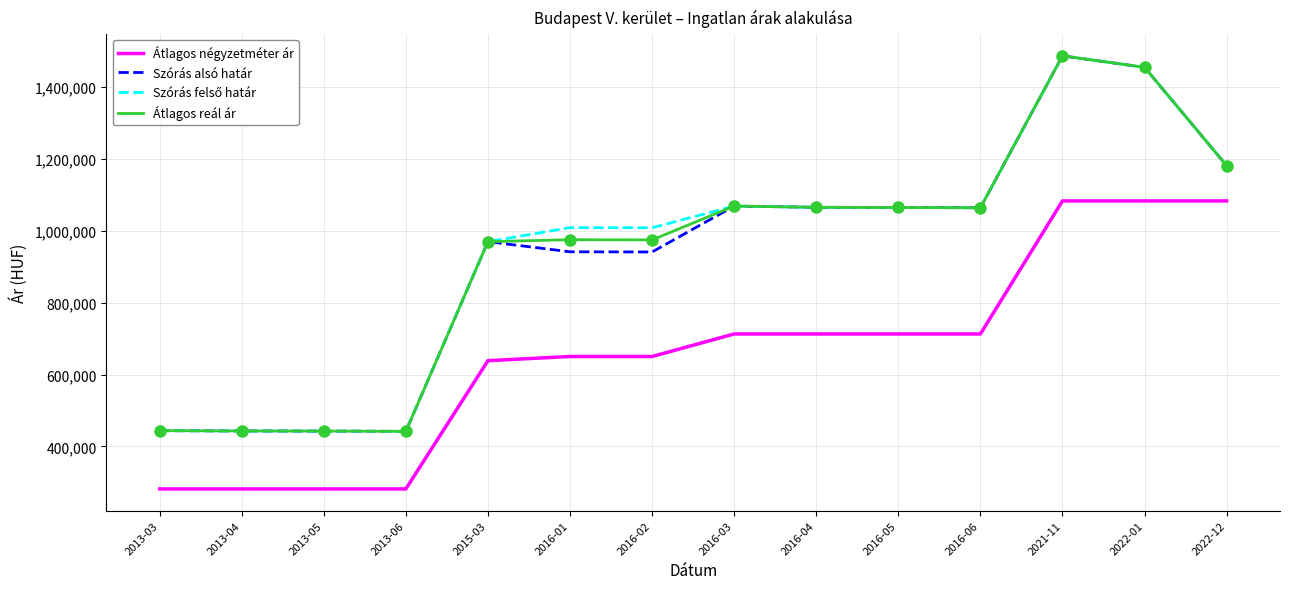

What is the total value across all series at 2022-12?

4626549